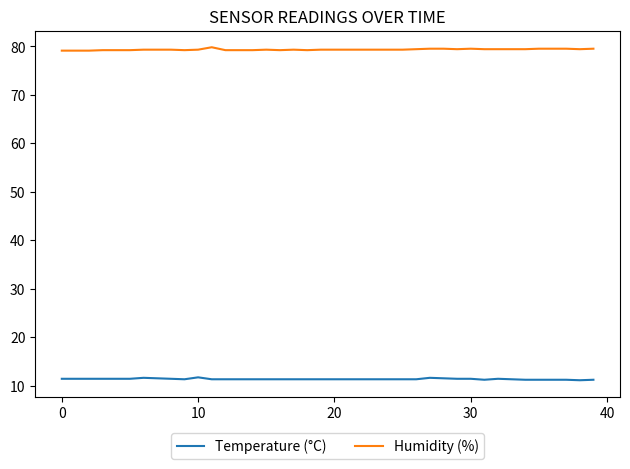

List the series in order of their overall mean, highest first.

Humidity (%), Temperature (°C)